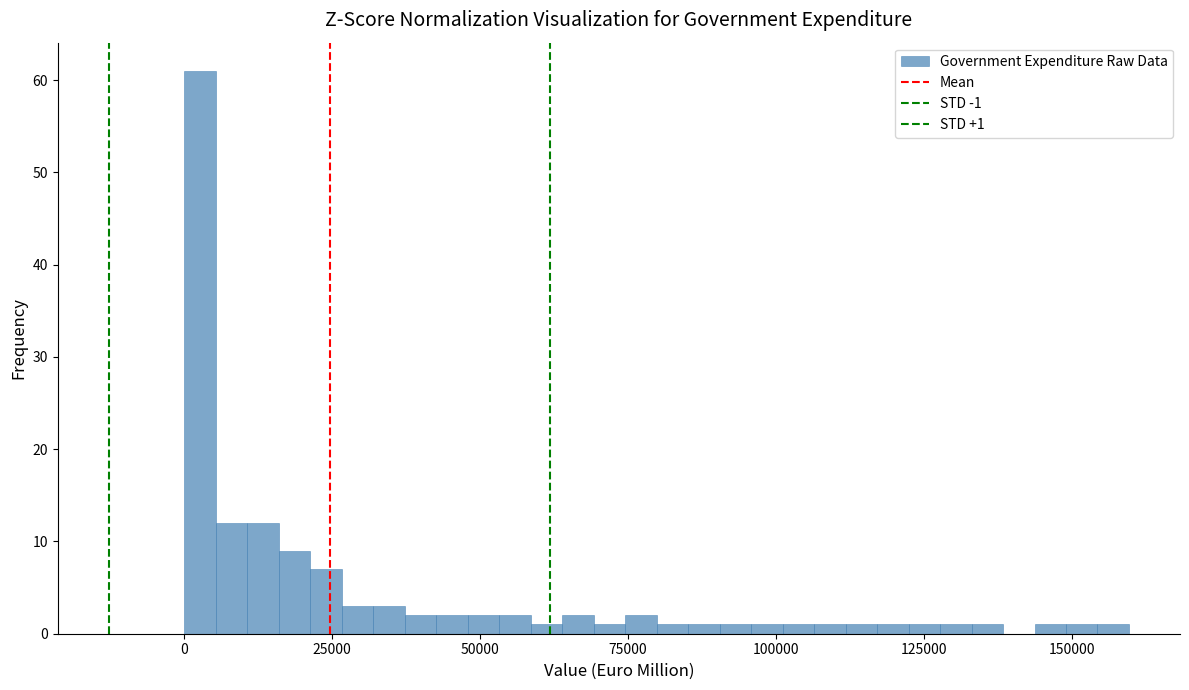

Around what value on the x-axis is the tallest bar? Give the approximate position of its centre, as read against the axis.

5000